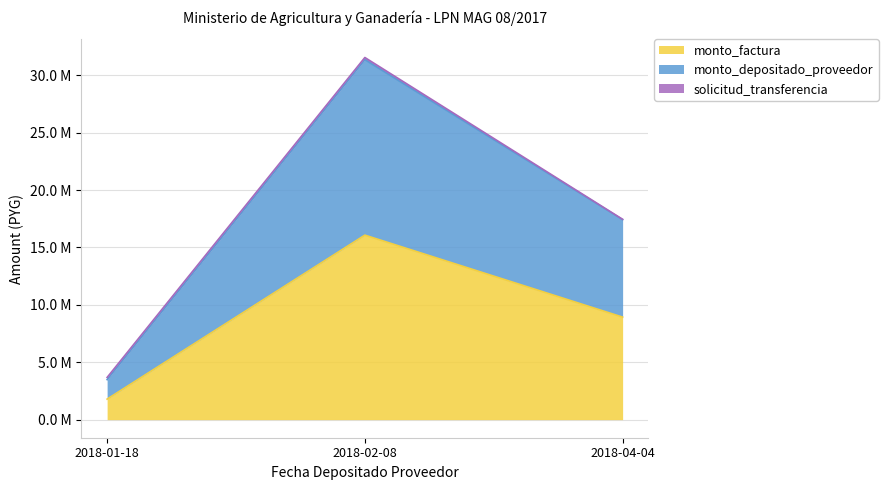

What is the difference between the monto_factura values at 2018-04-04 and 2018-02-08?

7.1